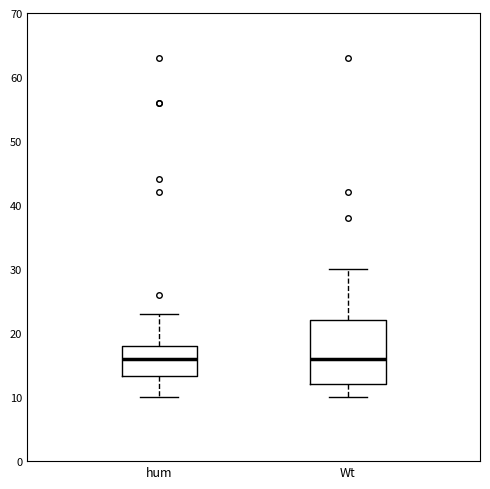

Where is the lower edge of the box for hum on the y-axis? The values are not printed on the chart, so give them approximately, as read against the axis.

13